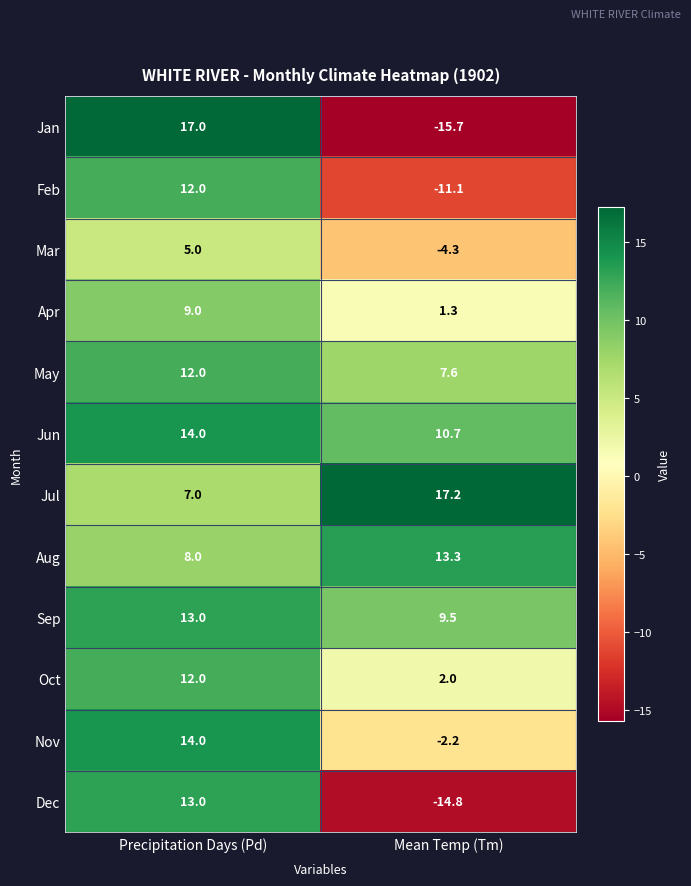

What is the minimum value shown in the chart?

-15.7